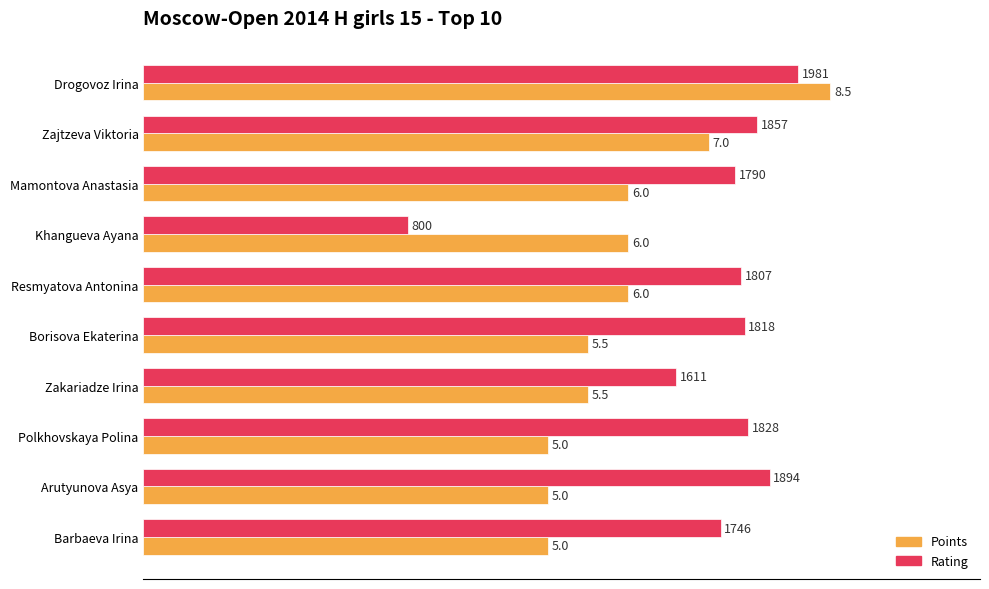

Which series has the widest spread of values?

Rating